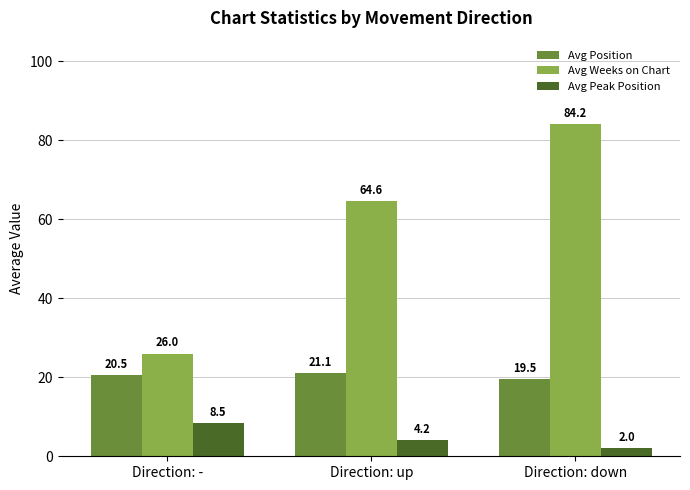

What value does the Avg Peak Position series have at Direction: up?

4.2